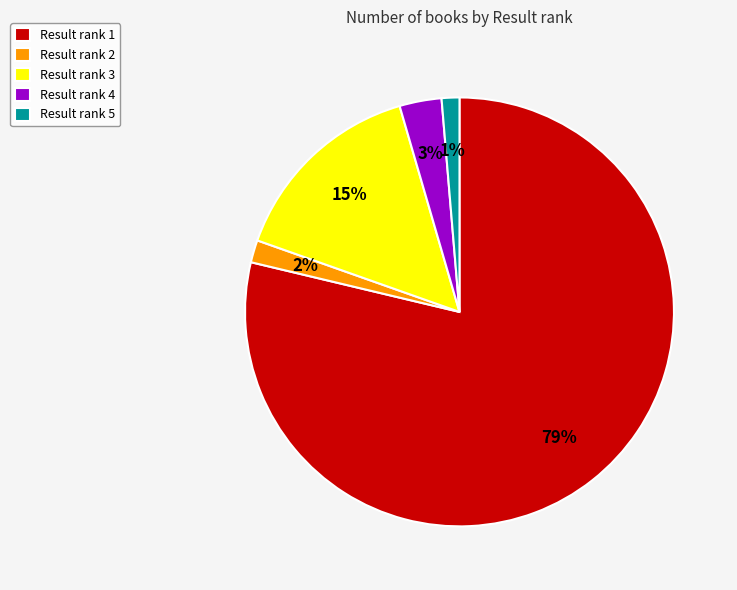

To the nearest percent, what percentage of the pie is Result rank 1?

79%